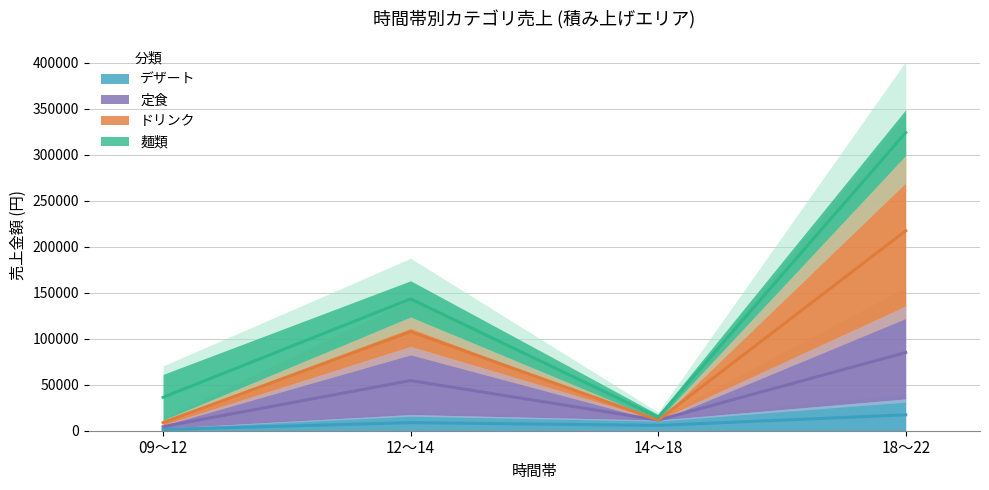

What is the label of the 2nd point from the right?

14～18